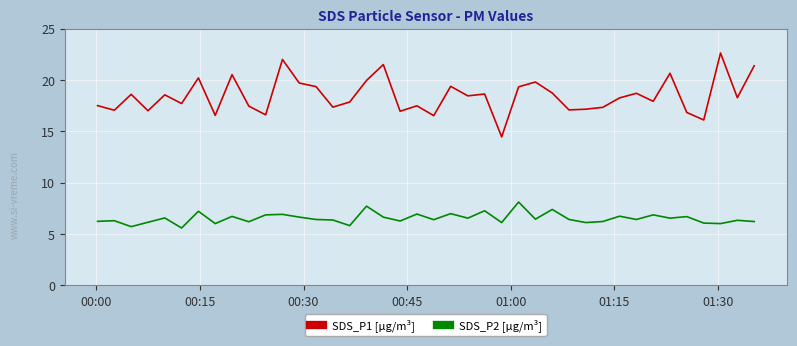

True or false: SDS_P1 [µg/m³] and SDS_P2 [µg/m³] intersect in this chart.

False